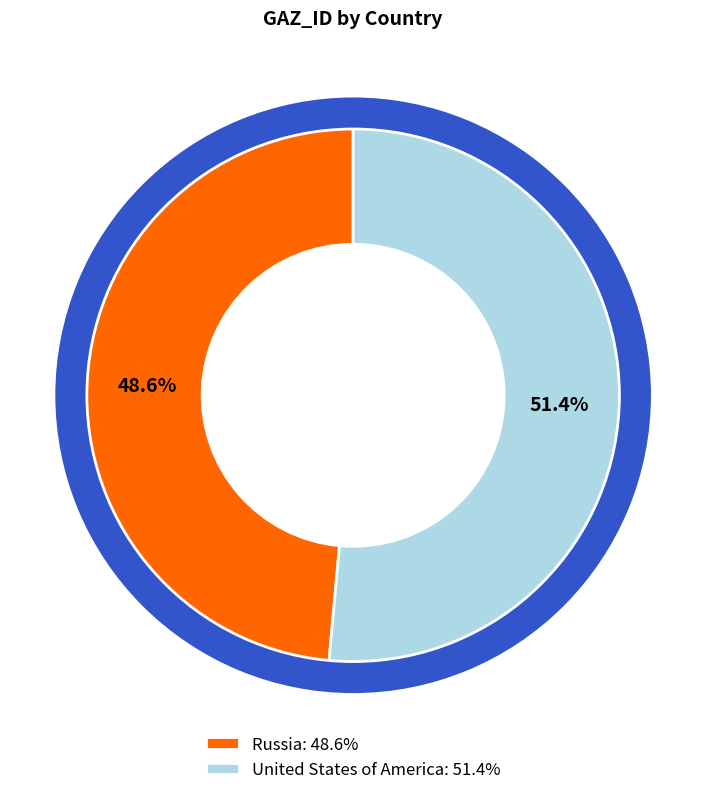

Which slice is the smallest?

Russia